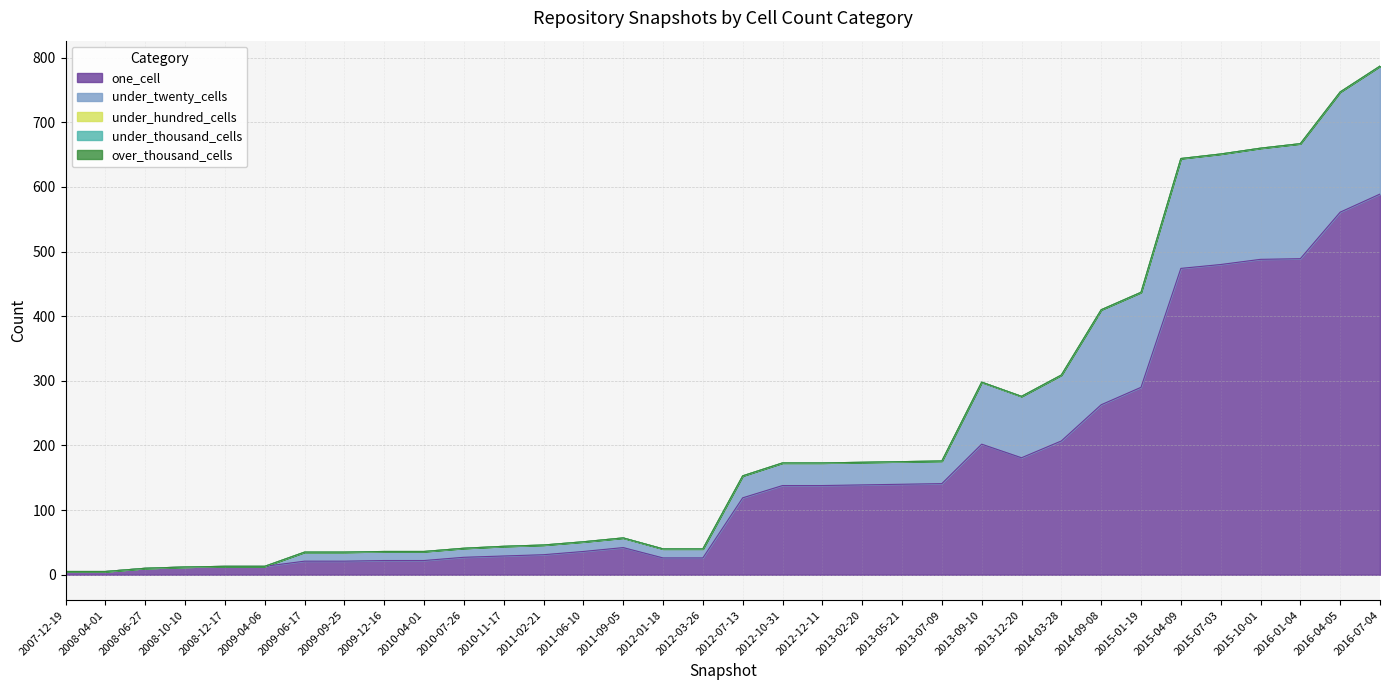

Which category has the lowest value in the over_thousand_cells series?

2007-12-19